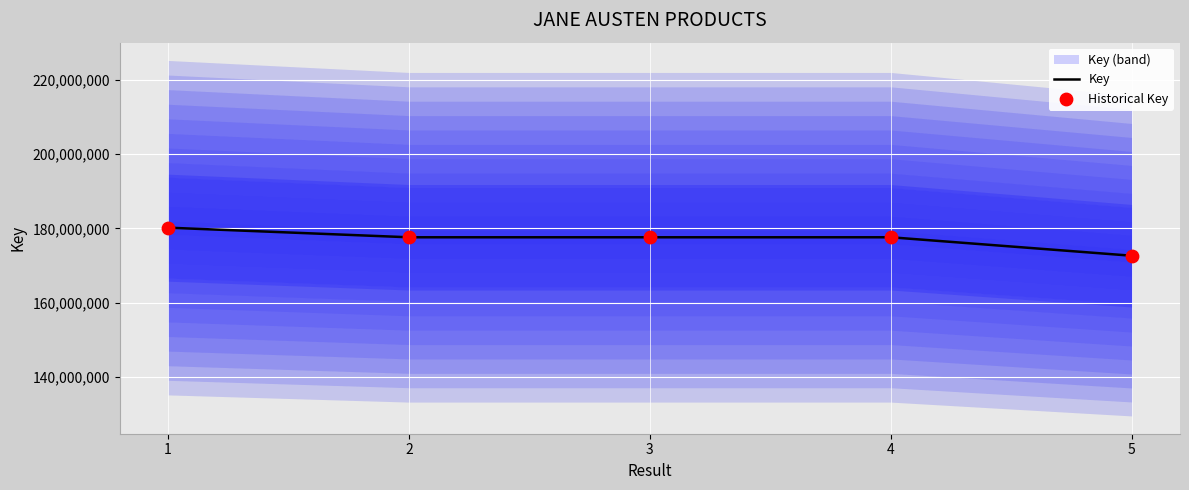

At how many categories does at least one series exceed 173590050?

4